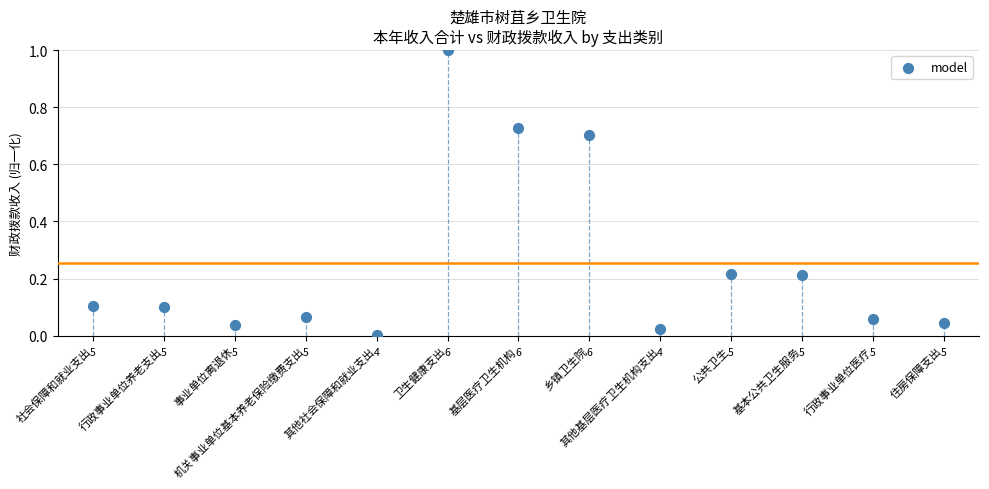

What is the range of Y values (max minus min)?

1.0